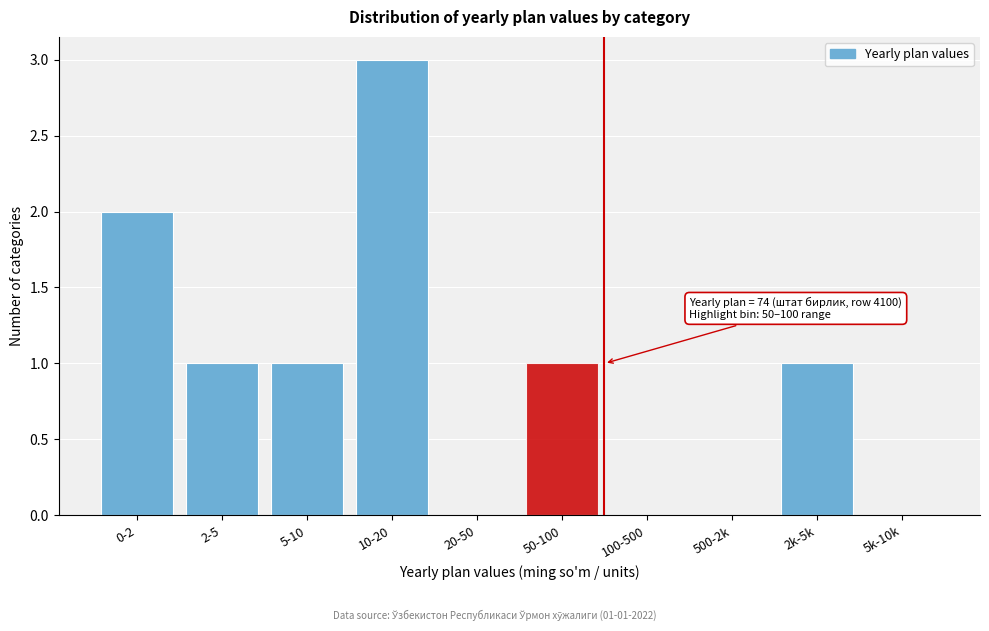

Reading right to left, transcribe all the data shown in this chart.

5k-10k=0	2k-5k=1	500-2k=0	100-500=0	50-100=1	20-50=0	10-20=3	5-10=1	2-5=1	0-2=2